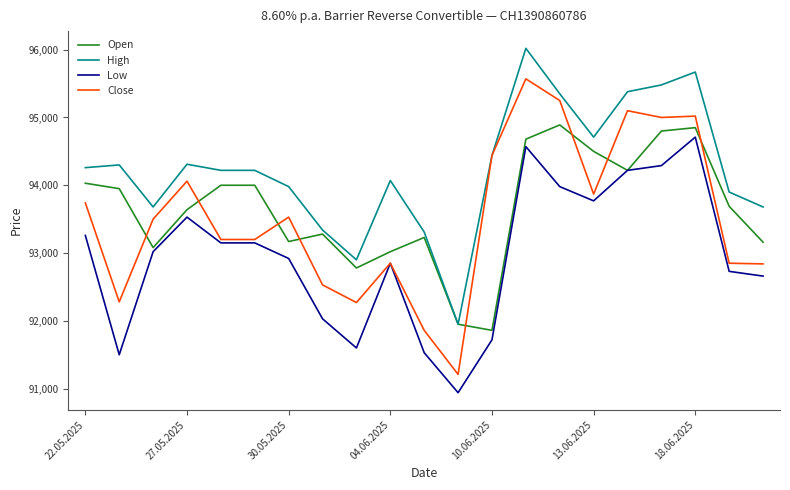

What is the difference between the maximum and minimum values in the Open series?

3030